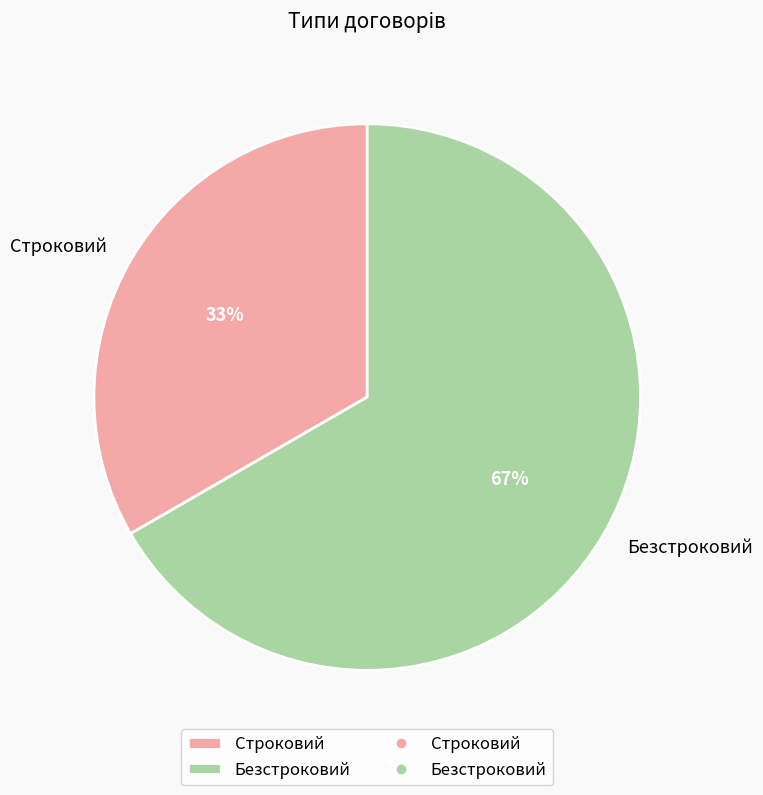

Is it true that Строковий is 33% of the pie?

True